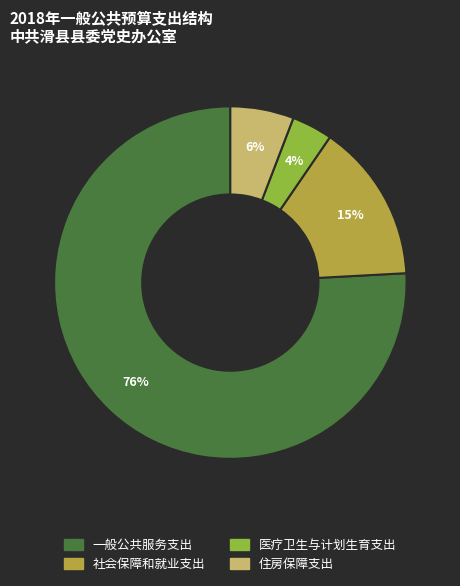

To the nearest percent, what is the average slice percentage?

25%